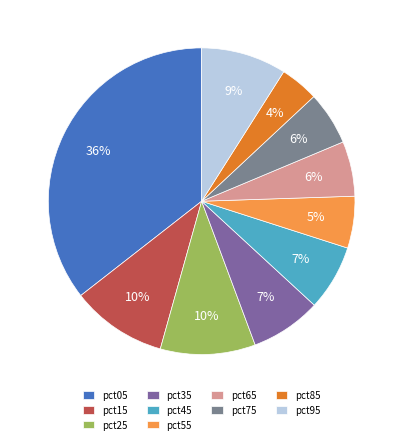

Is there any slice that represents more than half of the pie?

No